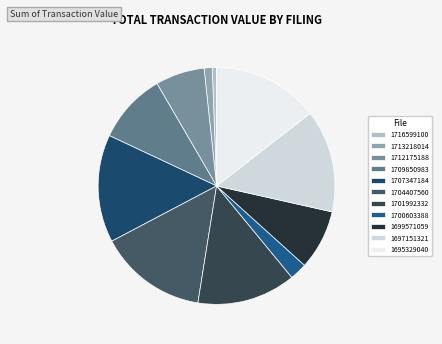

Which slice is the largest?

wk-form4_1704407560.xml S